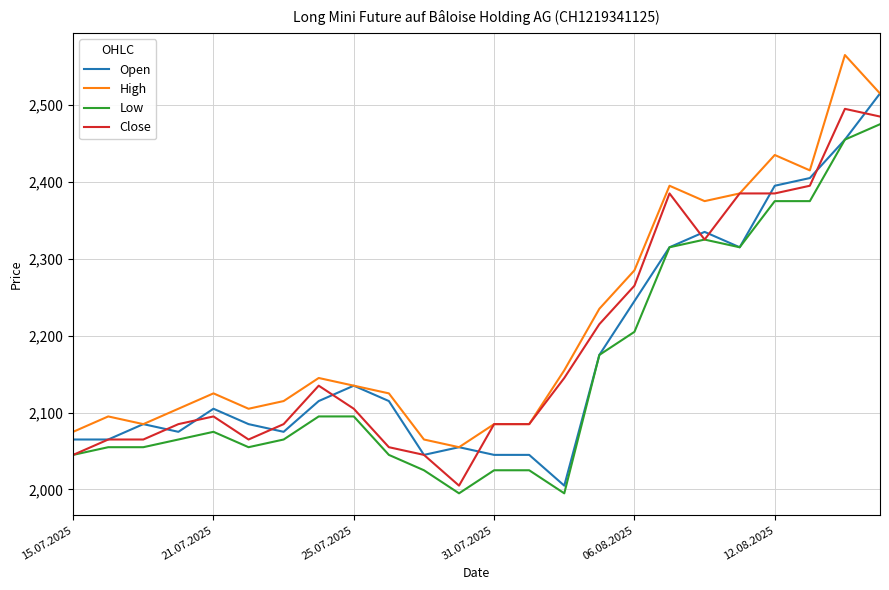

What are all the series names shown in the legend?

Open, High, Low, Close